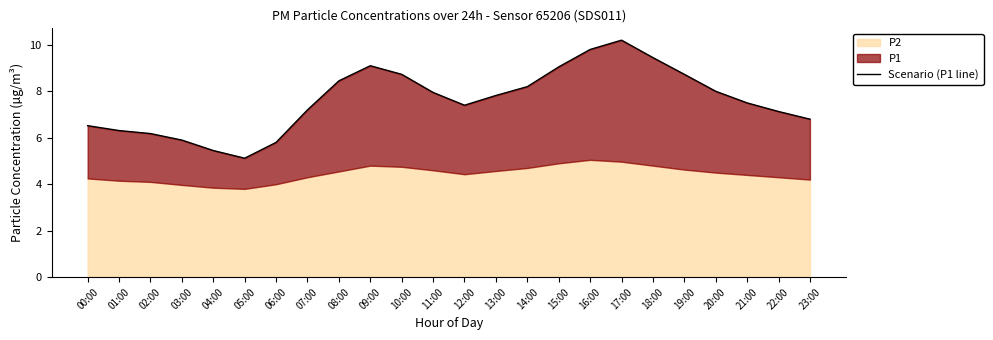

List the labels in order of value, largest first.

17:00, 16:00, 18:00, 09:00, 15:00, 10:00, 19:00, 08:00, 14:00, 20:00, 11:00, 13:00, 21:00, 12:00, 07:00, 22:00, 23:00, 00:00, 01:00, 02:00, 03:00, 06:00, 04:00, 05:00